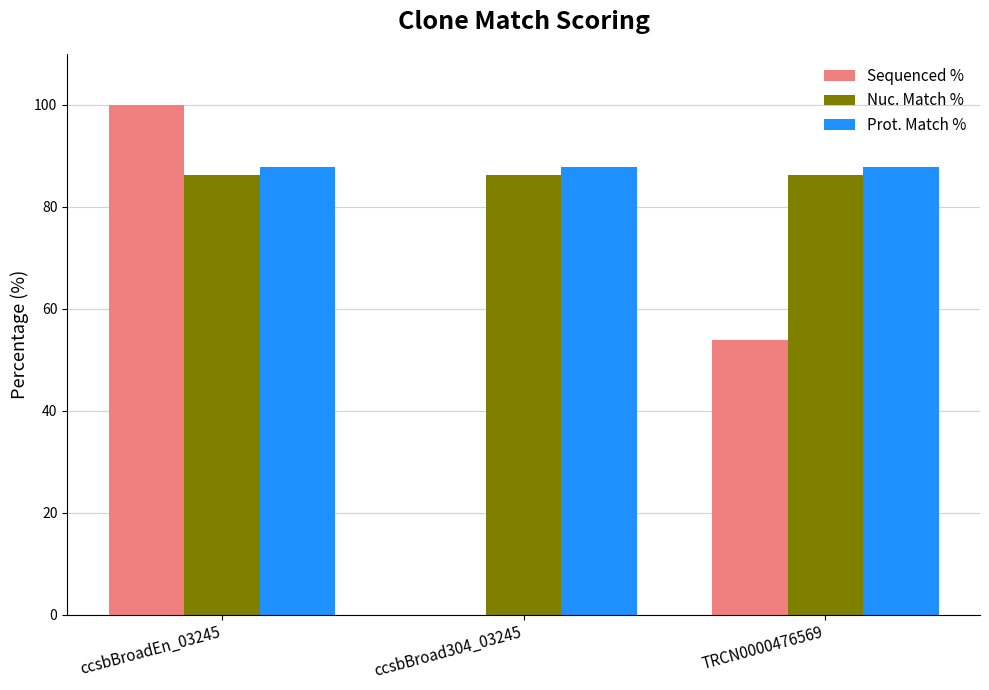

The Nuc. Match % series shows 146.9 at ccsbBroad304_03245. True or false?

False